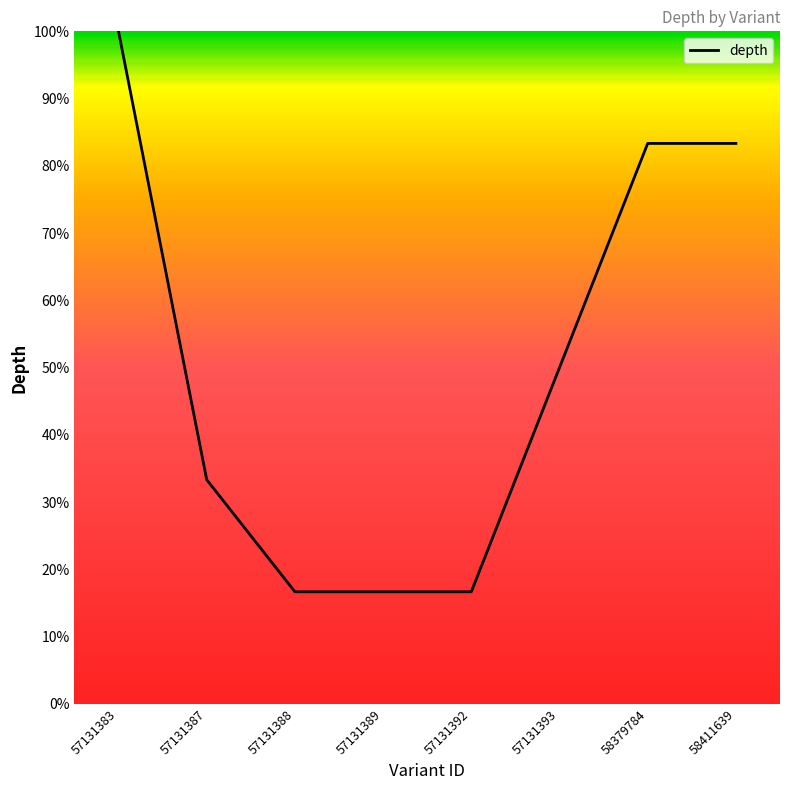

What is the value of the 4th point from the left?

0.2